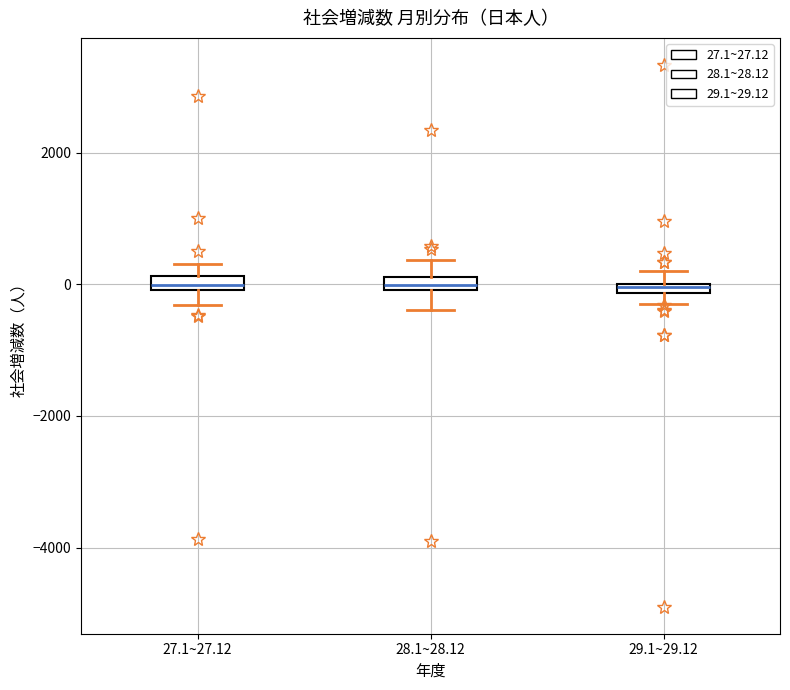

Where does the upper whisker of the box for 28.1~28.12 end on the y-axis? The values are not printed on the chart, so give them approximately, as read against the axis.

400